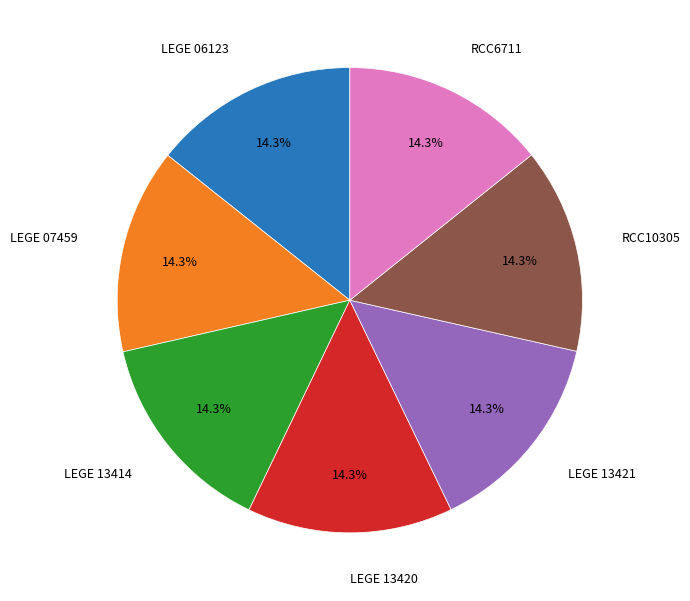

Does any single category account for the majority?

No